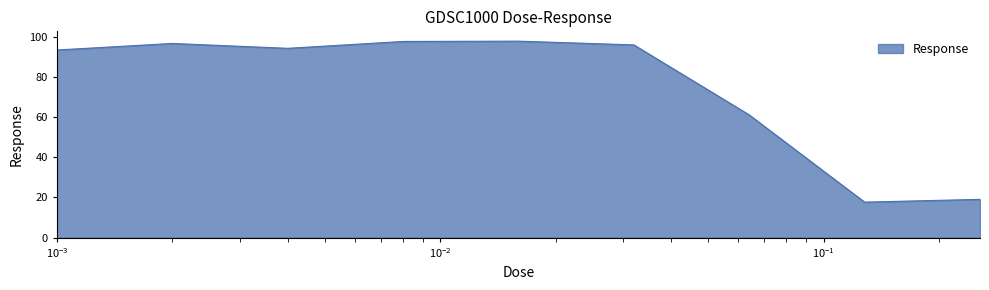

What is the average value?

74.8